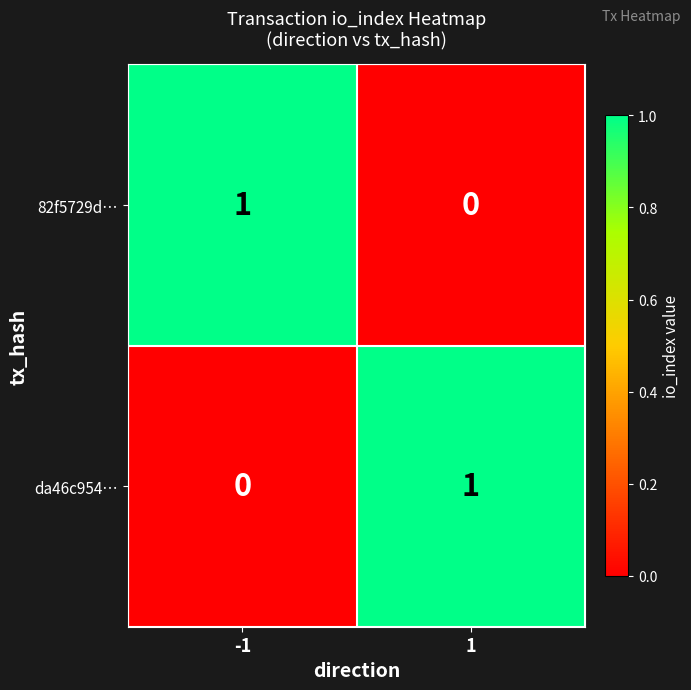

List the labels in order of da46c954… value, largest first.

1, -1